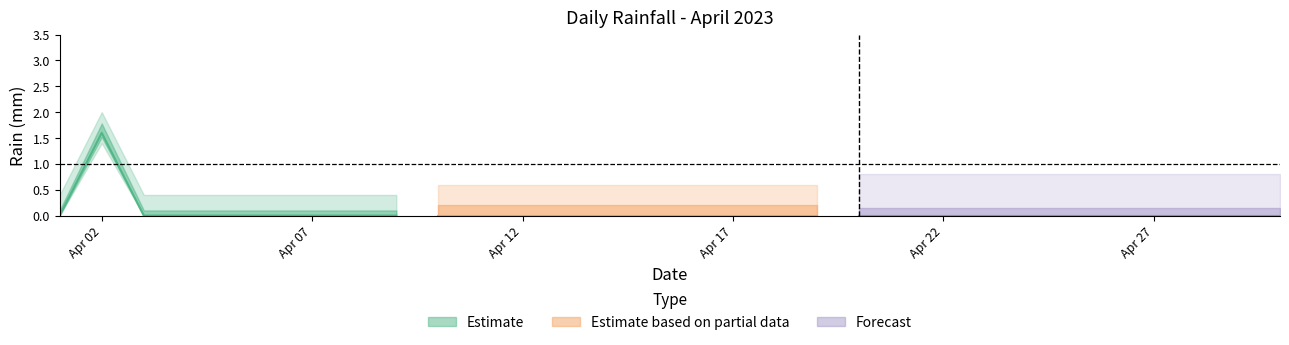

Count the values in the range 0 to 1.

29